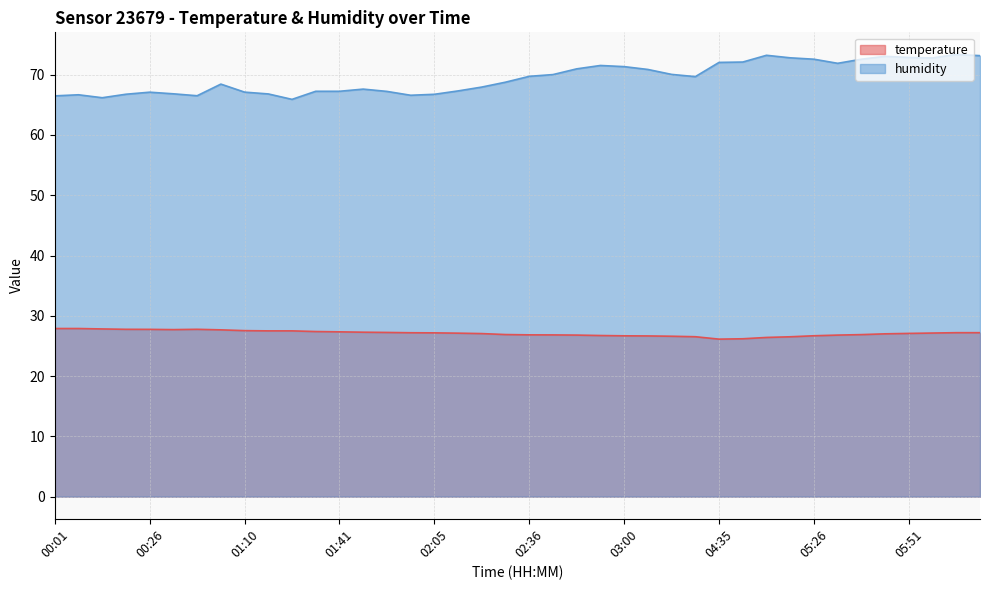

At which category is the sum across all series the highest?

06:03